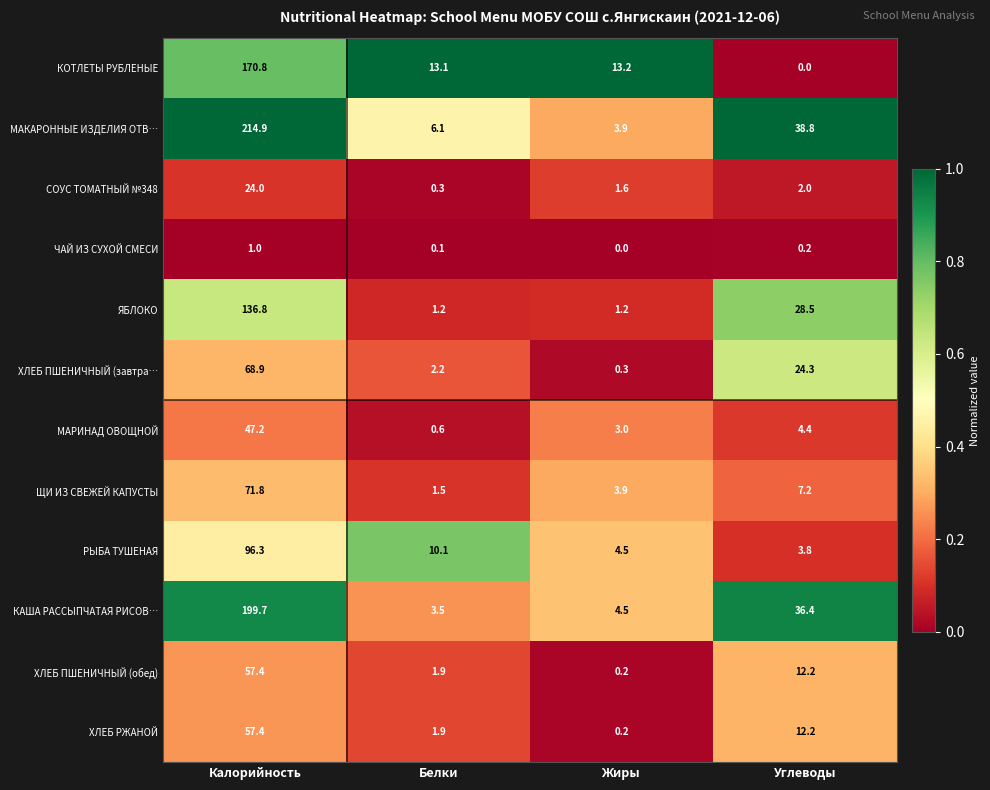

Count the number of data series in this chart.

12